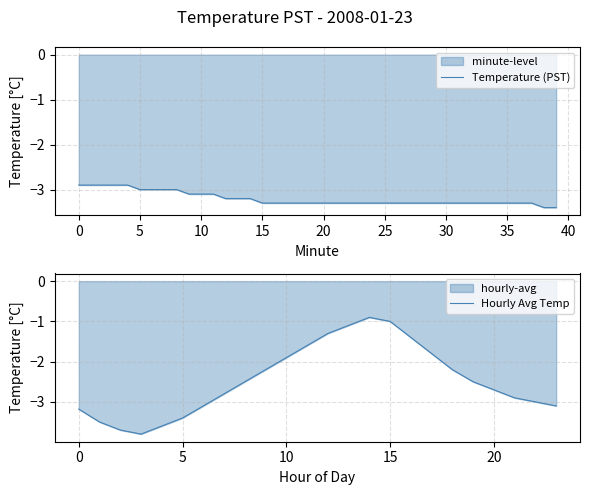

True or false: there are more than 1 points higher than both neighbors.

False